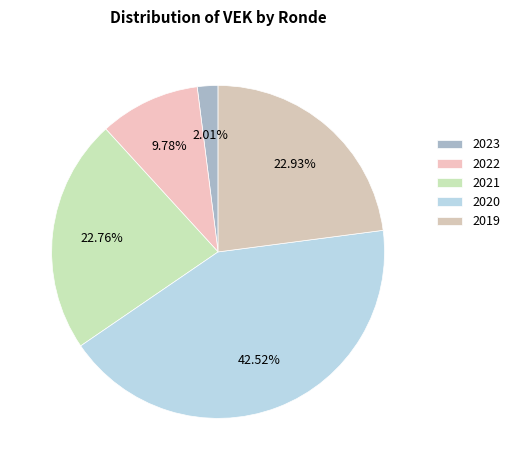

Does any single category account for the majority?

No